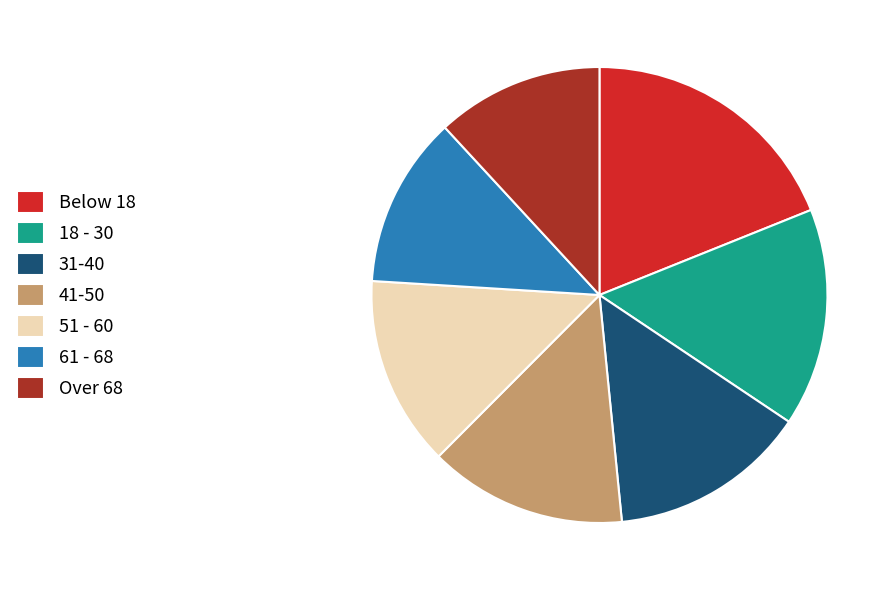

True or false: 51 - 60 accounts for 14% of the total.

True